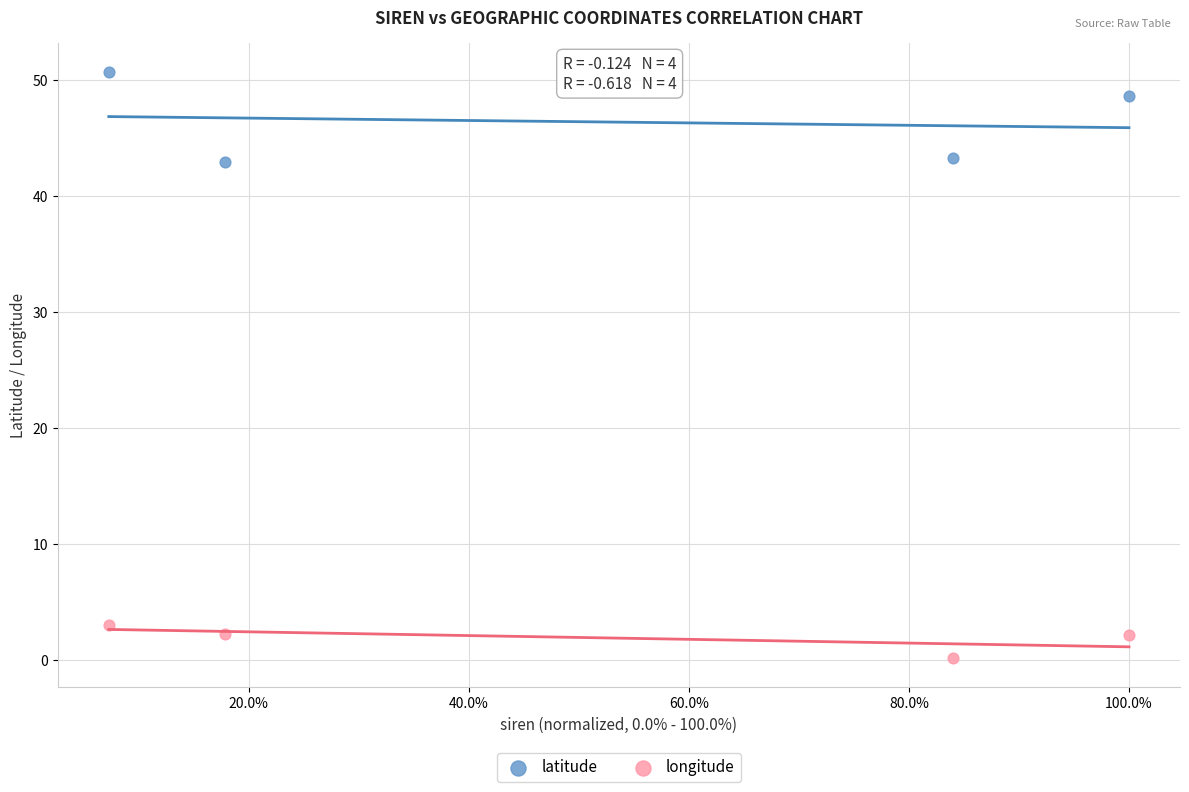

Which series has the widest spread of Y values?

latitude